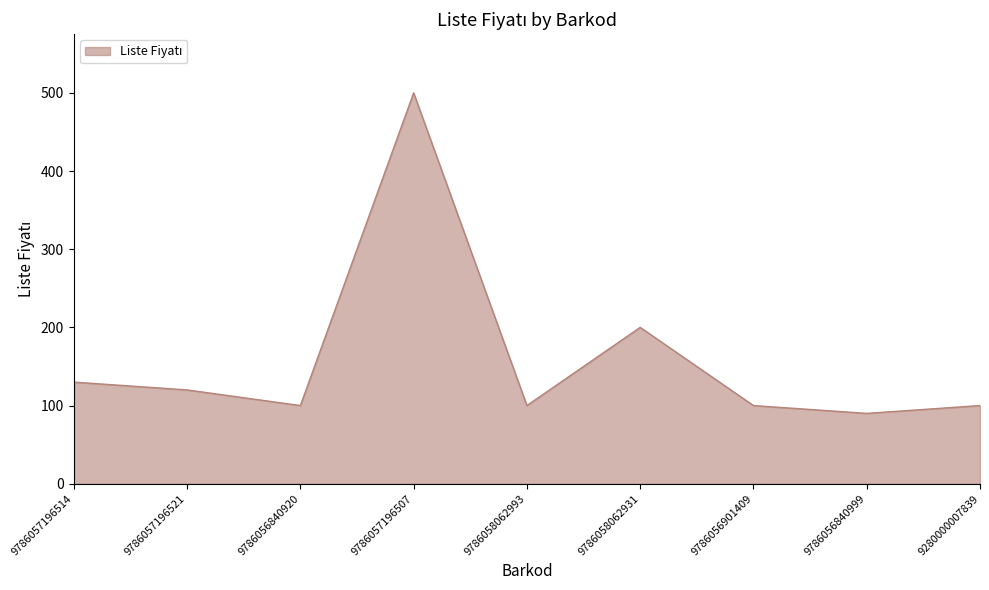

True or false: there are more than 0 points higher than both neighbors.

True